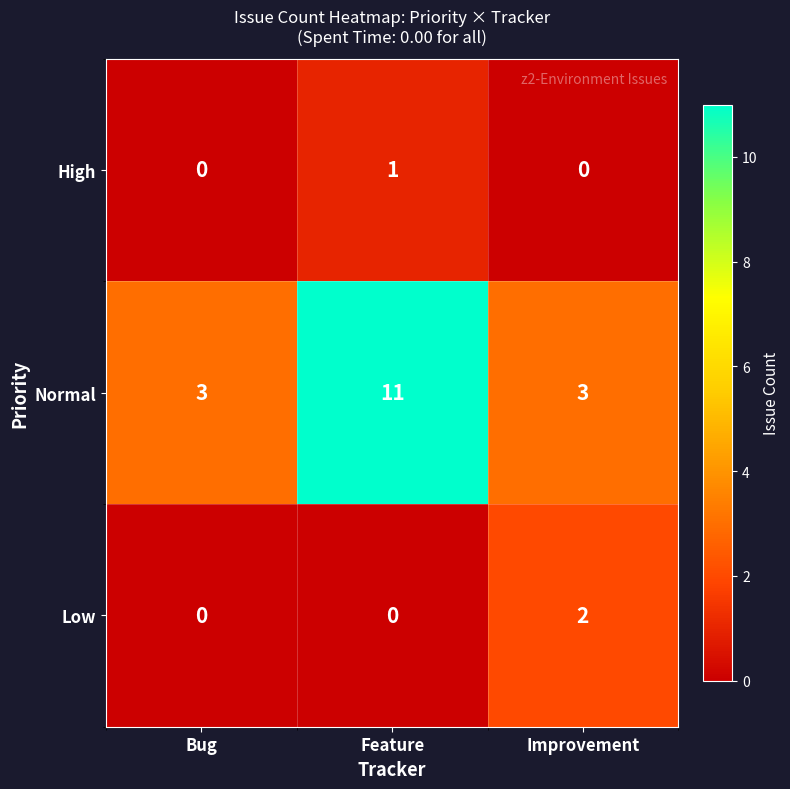

Rank the series by their maximum value, from highest to lowest.

Normal, Low, High